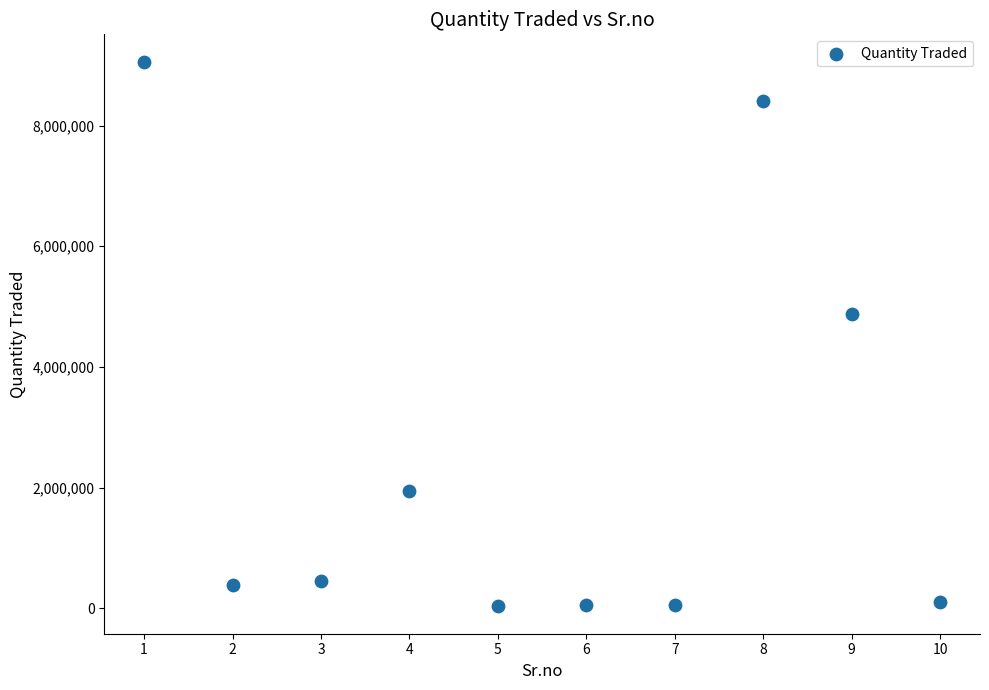

What Y value in the scatter plot is closest to 4545500?

4879000